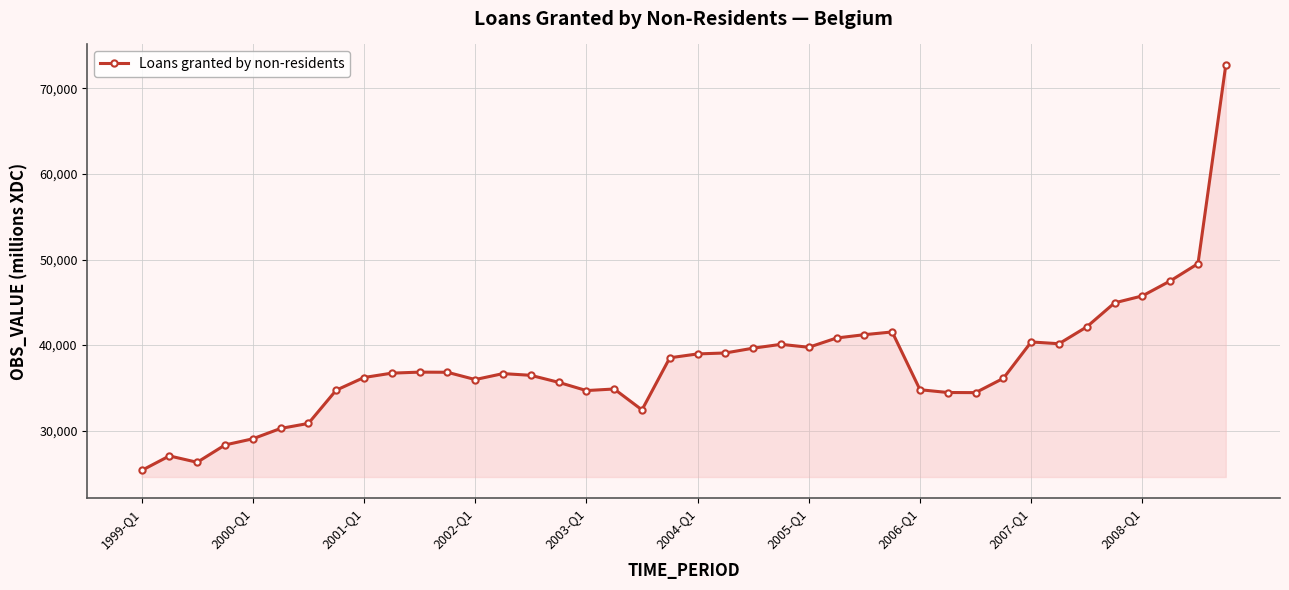

What is the difference between the maximum and second lowest values?

46406.0